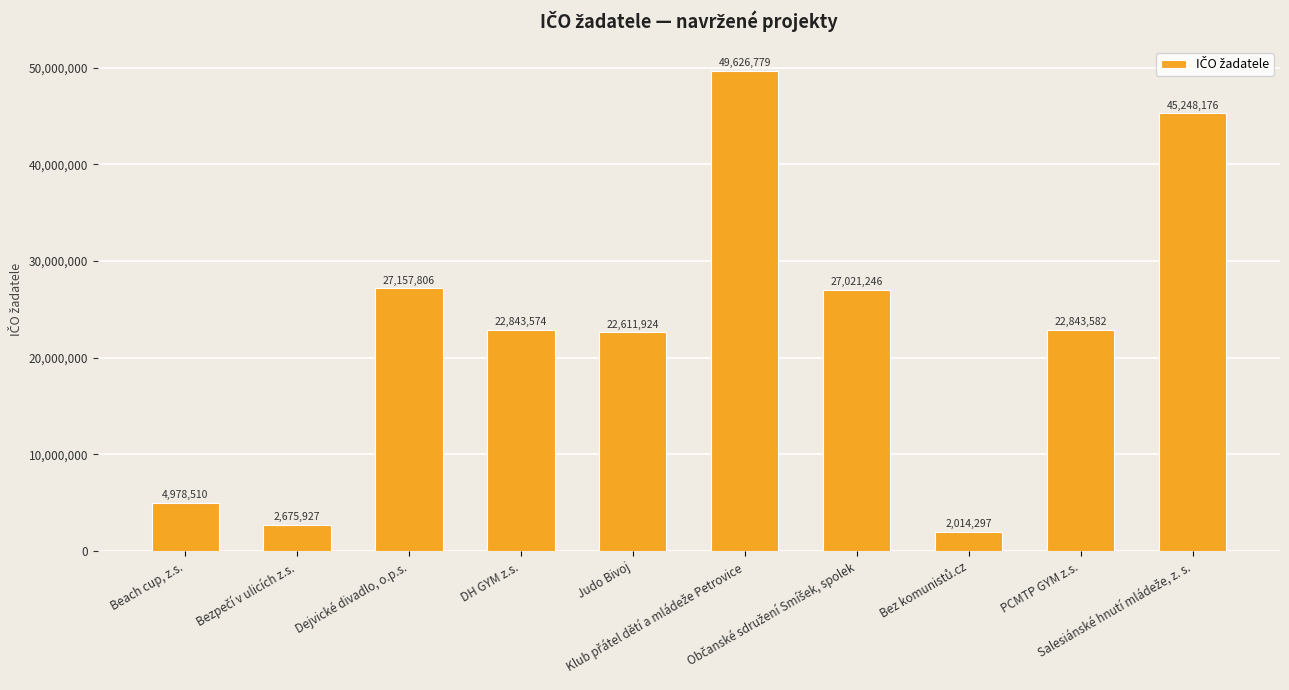

What is the value of the 6th bar from the left?

49626779